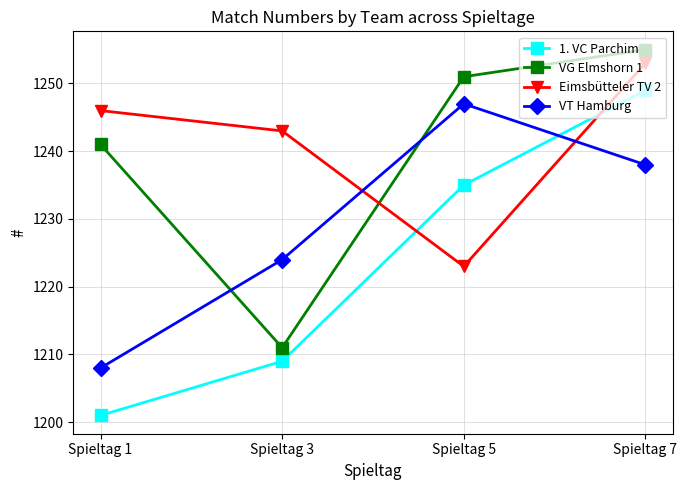

Reading left to right, list all the values displayed in this chart.

1. VC Parchim: Spieltag 1=1201	Spieltag 3=1209	Spieltag 5=1235	Spieltag 7=1249
VG Elmshorn 1: Spieltag 1=1241	Spieltag 3=1211	Spieltag 5=1251	Spieltag 7=1255
Eimsbütteler TV 2: Spieltag 1=1246	Spieltag 3=1243	Spieltag 5=1223	Spieltag 7=1253
VT Hamburg: Spieltag 1=1208	Spieltag 3=1224	Spieltag 5=1247	Spieltag 7=1238